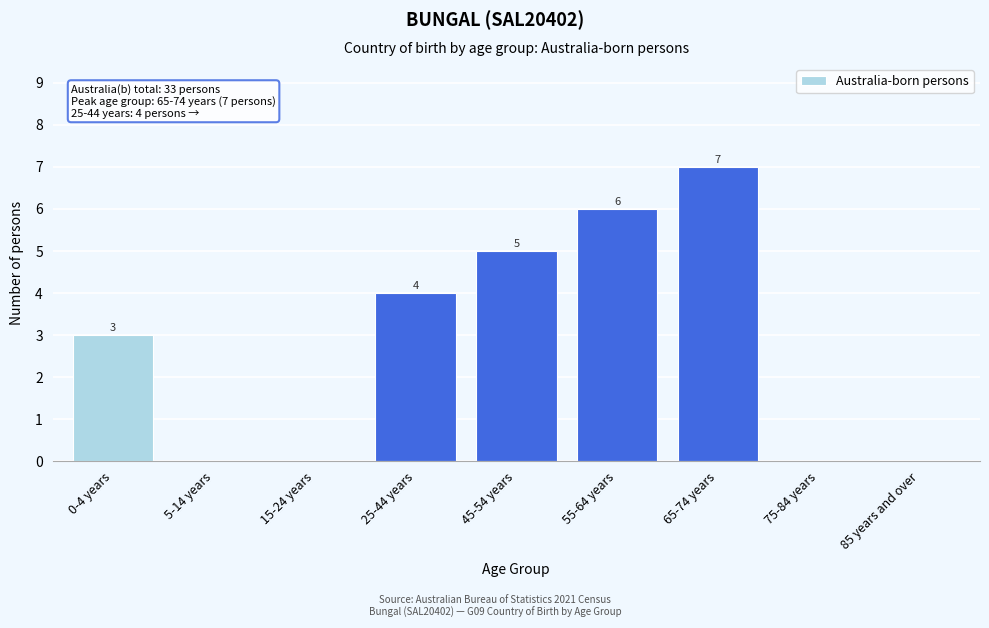

Reading right to left, list all the values displayed in this chart.

85 years and over=0	75-84 years=0	65-74 years=7	55-64 years=6	45-54 years=5	25-44 years=4	15-24 years=0	5-14 years=0	0-4 years=3